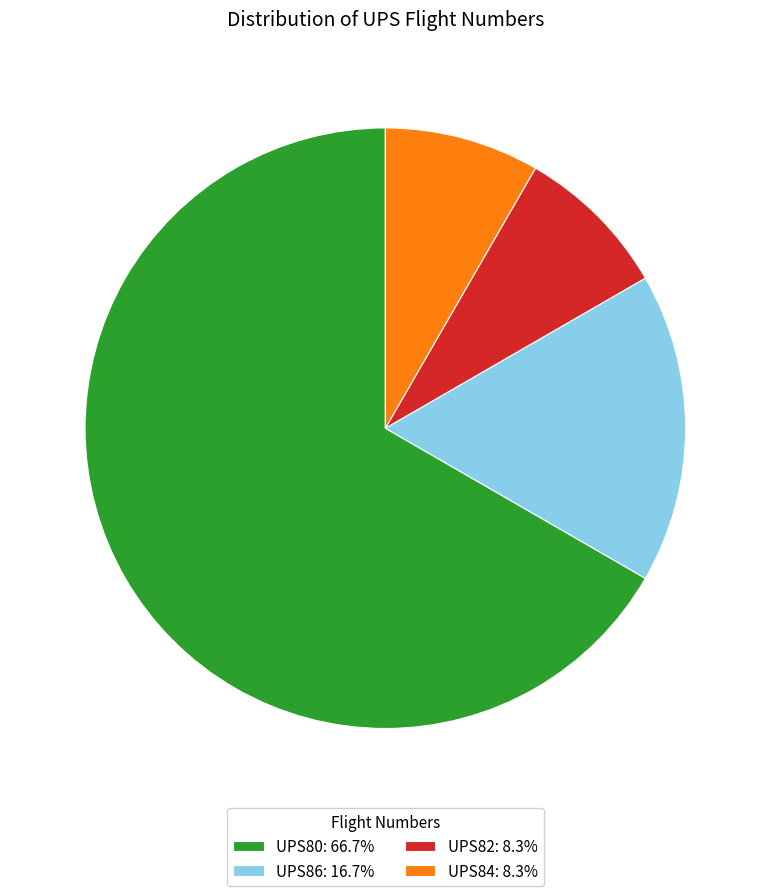

What is the ratio of the value at UPS86: 16.7% to the value at UPS80: 66.7%?

0.3